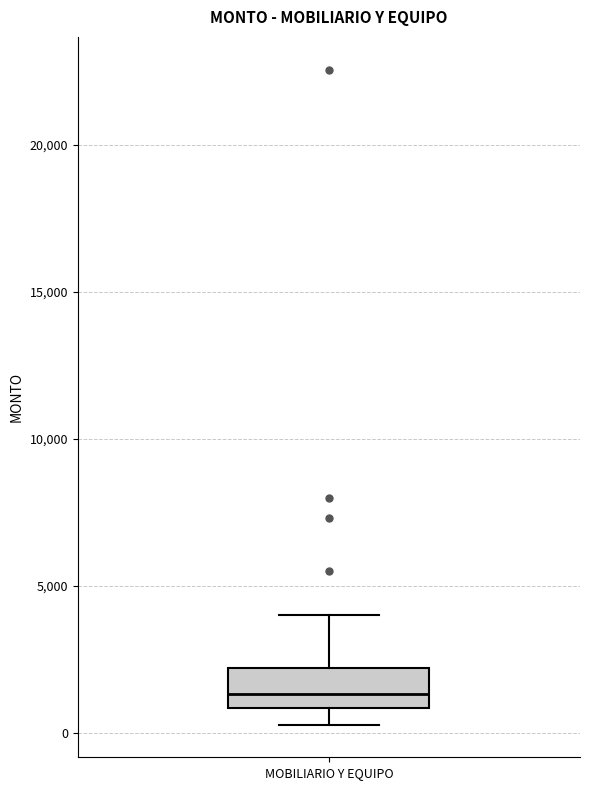

Where does the median line of the box for MOBILIARIO Y EQUIPO sit on the y-axis? The values are not printed on the chart, so give them approximately, as read against the axis.

1500